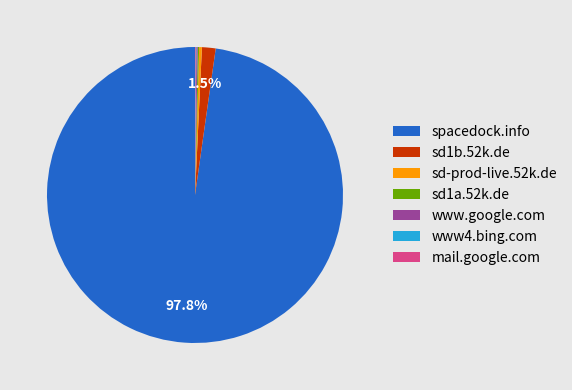

Which category accounts for the majority?

spacedock.info